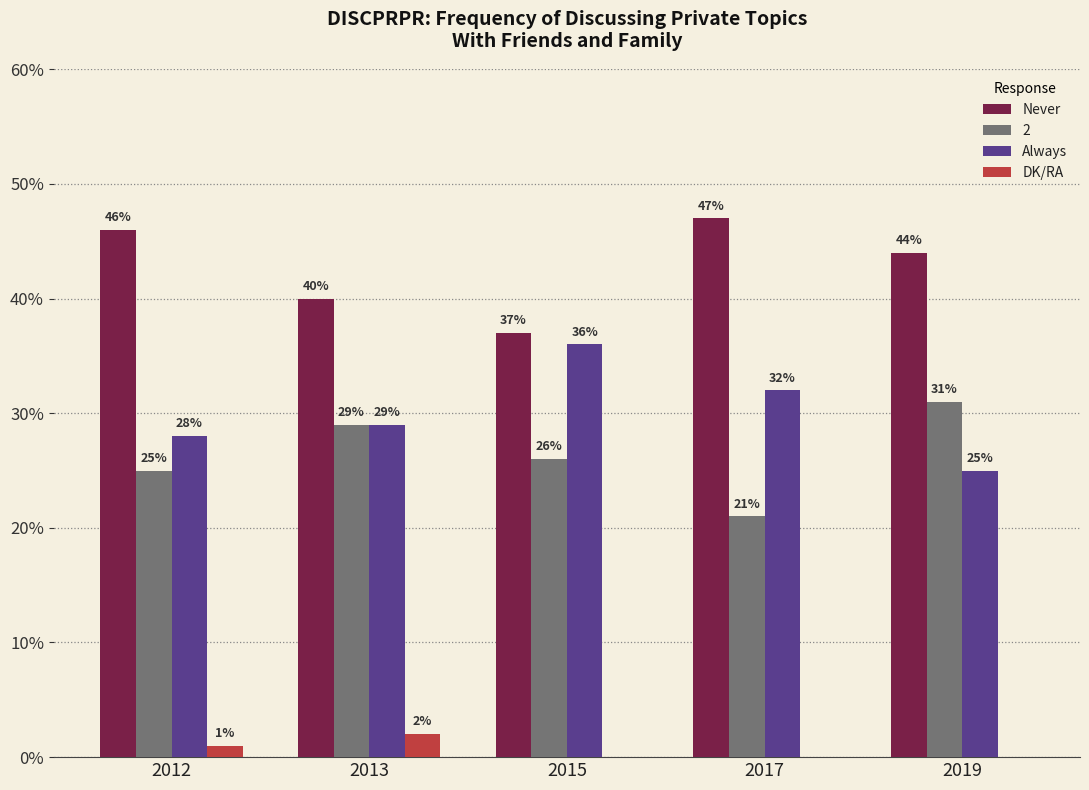

What are all the series names shown in the legend?

Never, 2, Always, DK/RA